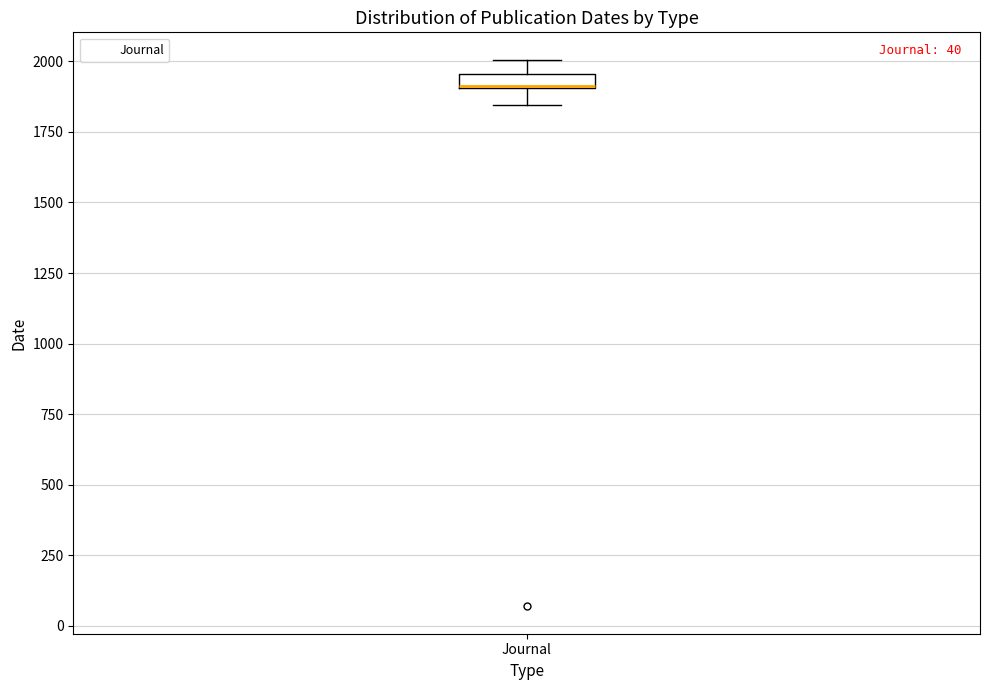

Where is the upper edge of the box for Journal on the y-axis? The values are not printed on the chart, so give them approximately, as read against the axis.

1950